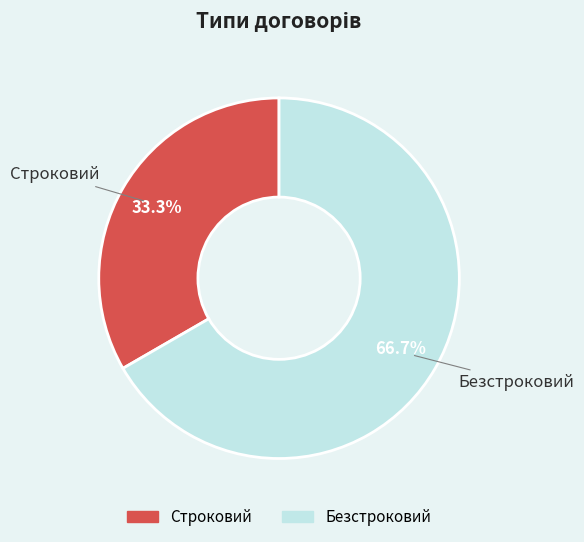

What percentage is the Безстроковий slice, to the nearest percent?

67%